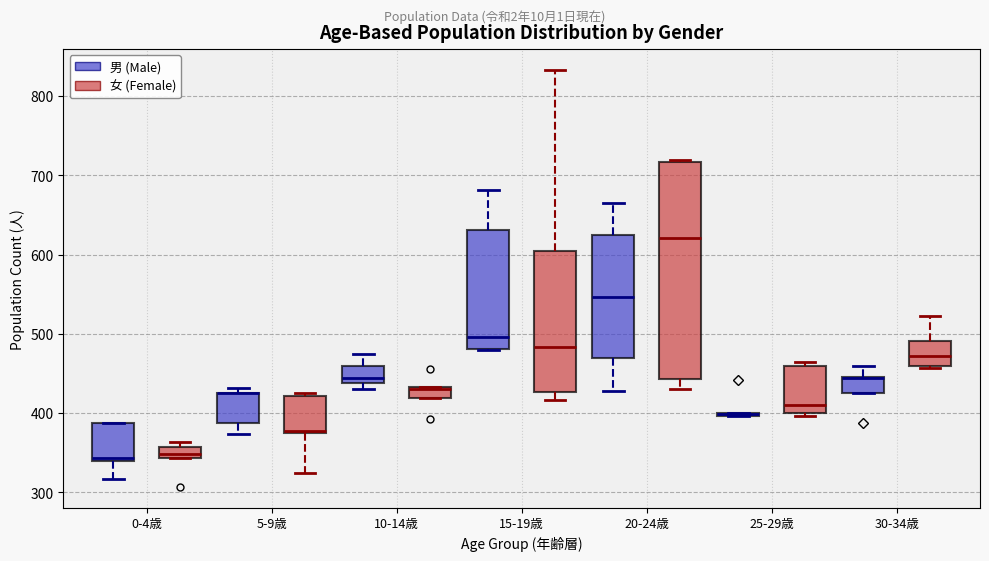

Which box is the tallest, from its lower edge to its upper edge?

20-24歳 (女 (Female))